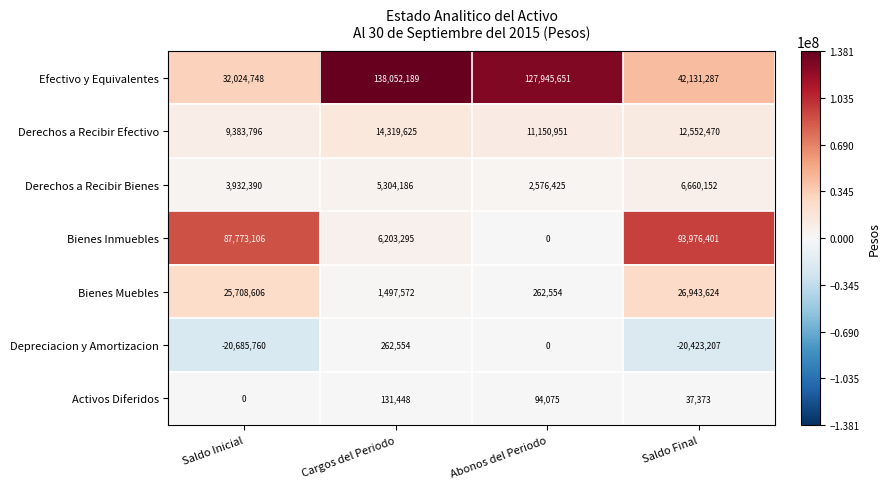

List the series in order of their peak value, highest first.

Efectivo y Equivalentes, Bienes Inmuebles, Bienes Muebles, Derechos a Recibir Efectivo, Derechos a Recibir Bienes, Depreciacion y Amortizacion, Activos Diferidos